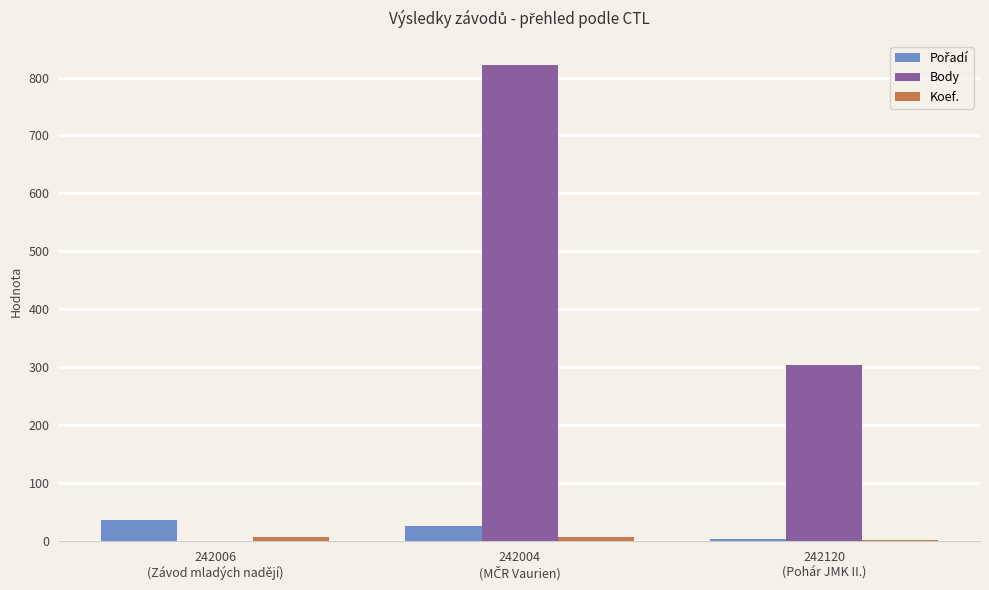

What is the sum of all Body values?

1126